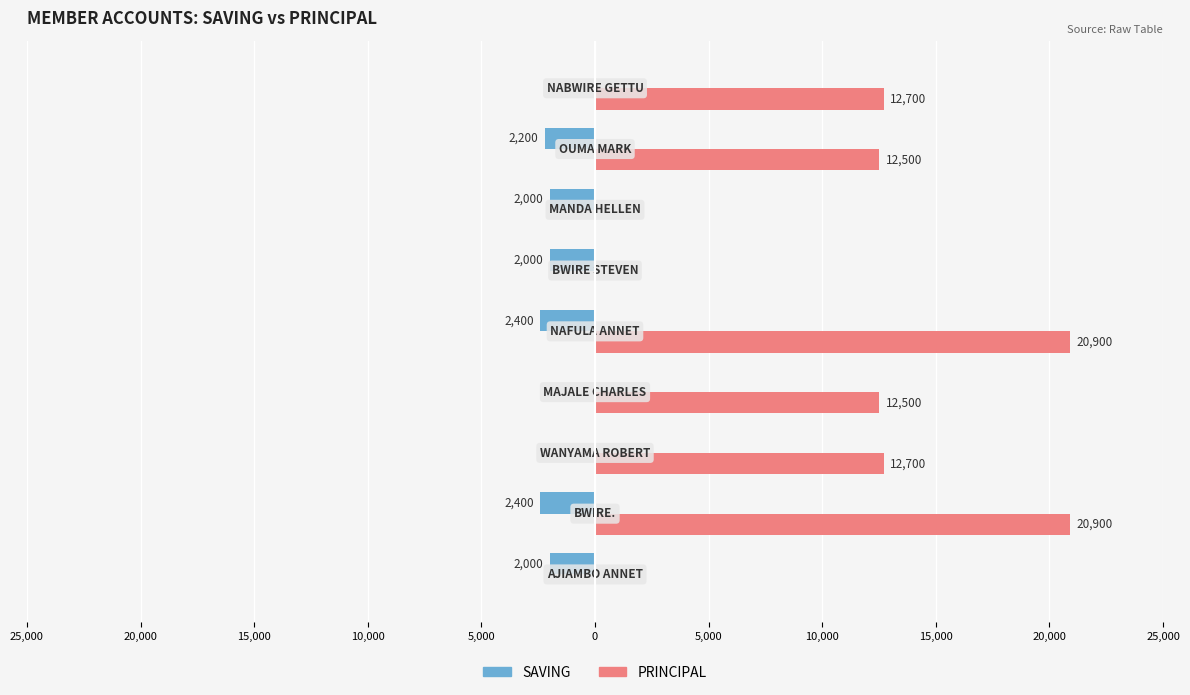

What is the difference between the maximum and minimum values in the PRINCIPAL series?

20900